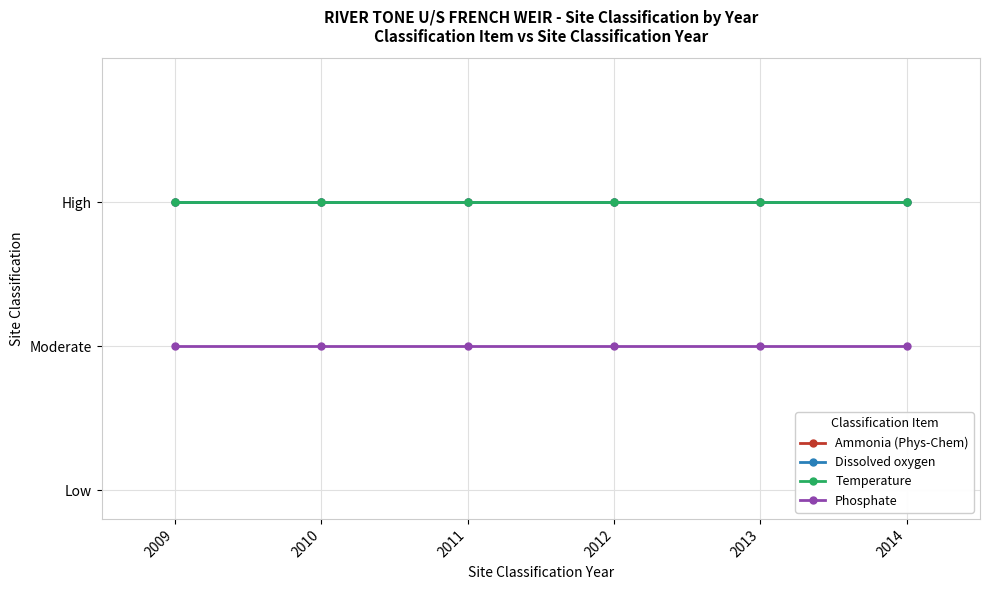

Which series has the largest total across all categories?

Ammonia (Phys-Chem)